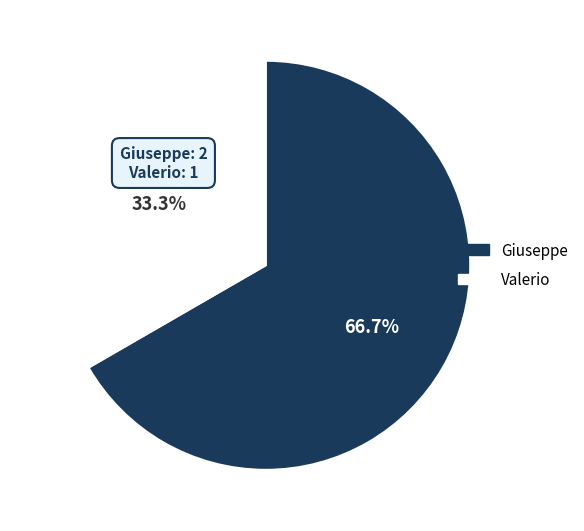

To the nearest percent, what is the difference between the Giuseppe and Valerio slice percentages?

33%